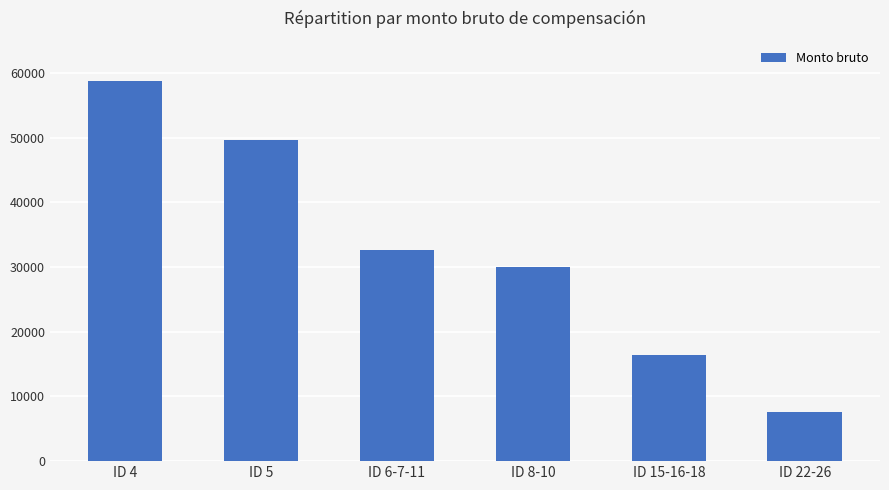

What is the difference between the second highest and second lowest values?

33248.6